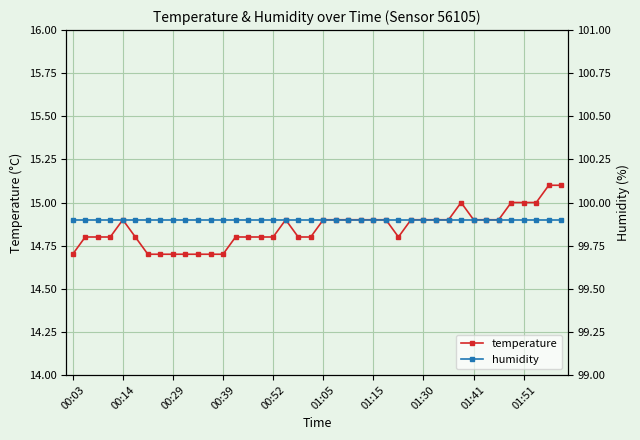

Rank the series by their maximum value, from lowest to highest.

temperature, humidity